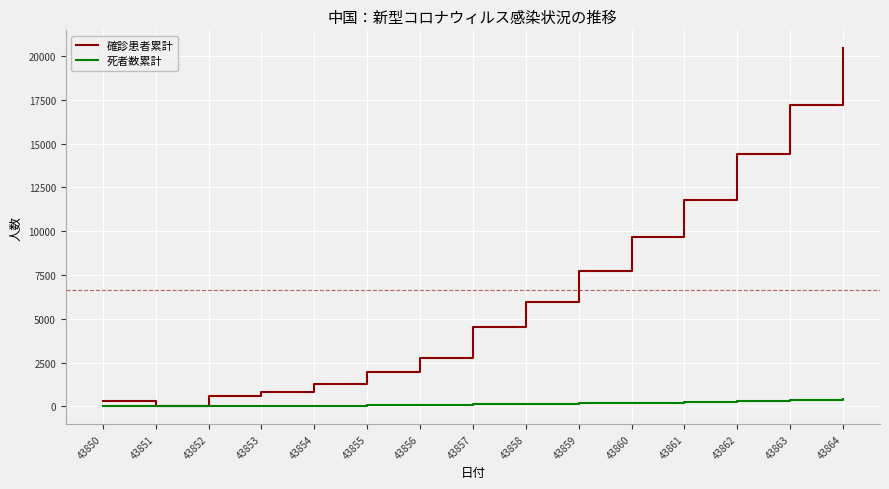

Between 43852 and 43857, which series saw the biggest shift?

確診患者累計